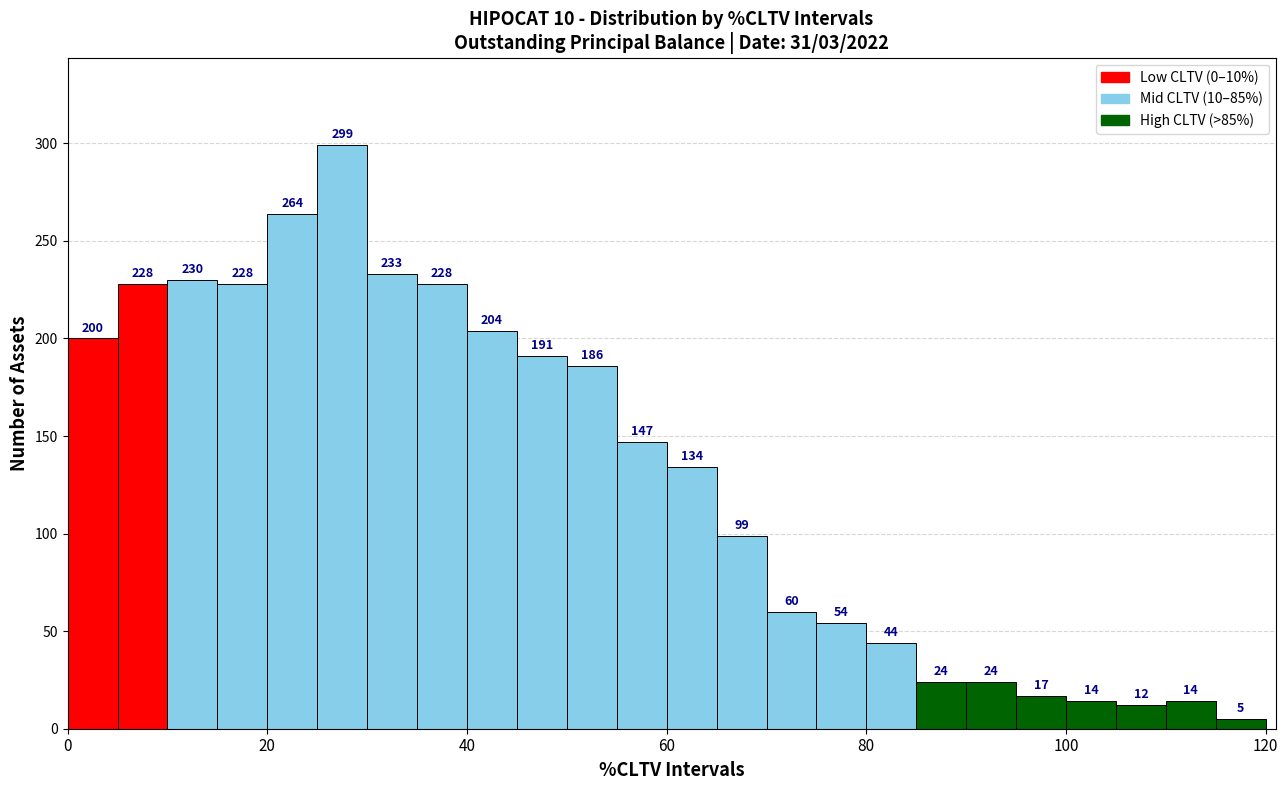

Around what value on the x-axis is the tallest bar? Give the approximate position of its centre, as read against the axis.

28